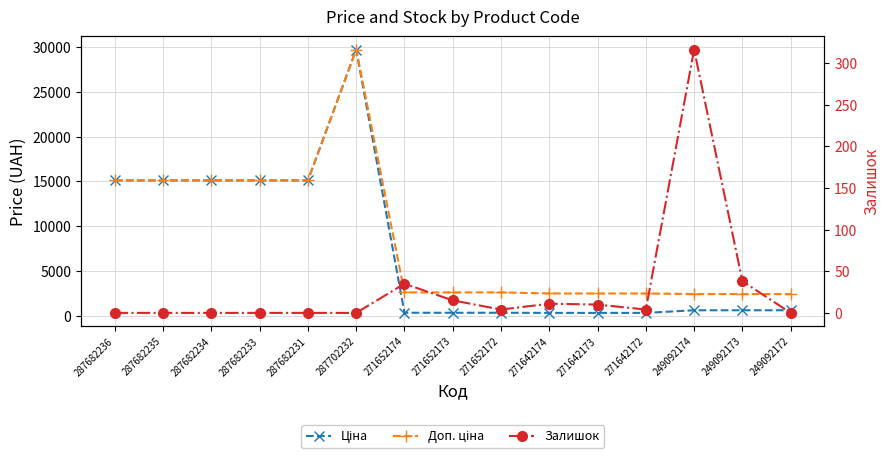

At which category does the chart reach its peak across all series?

287702232